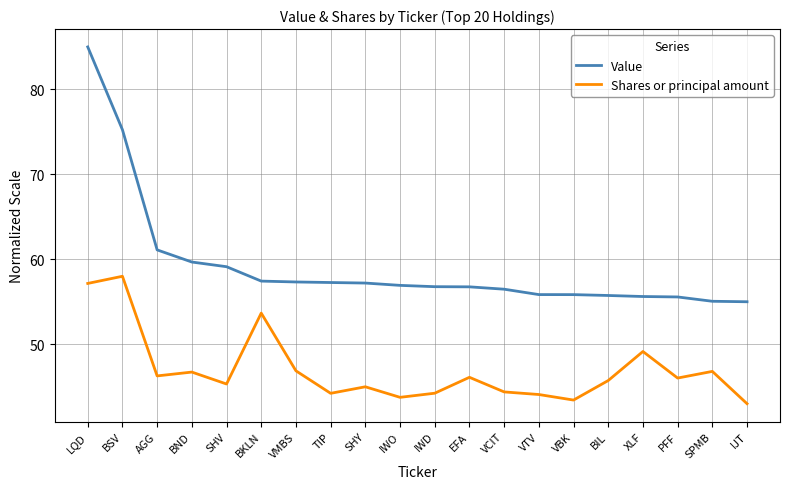

Which series has the widest spread of values?

Value